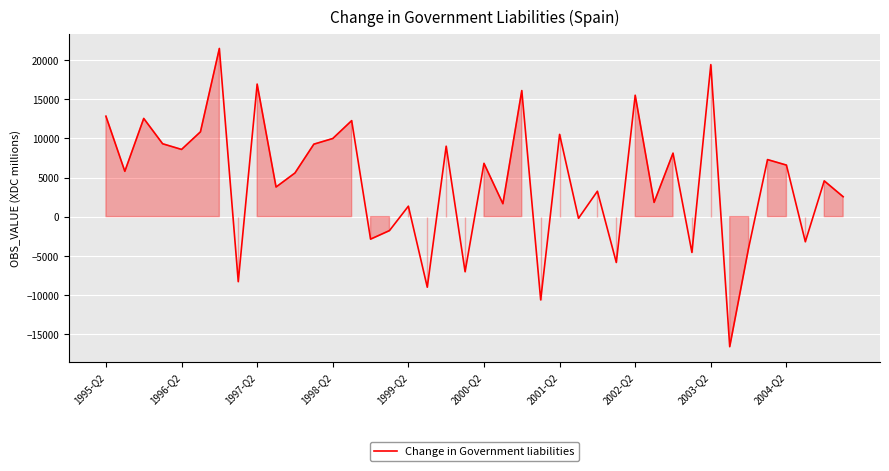

How many values are above zero?

28